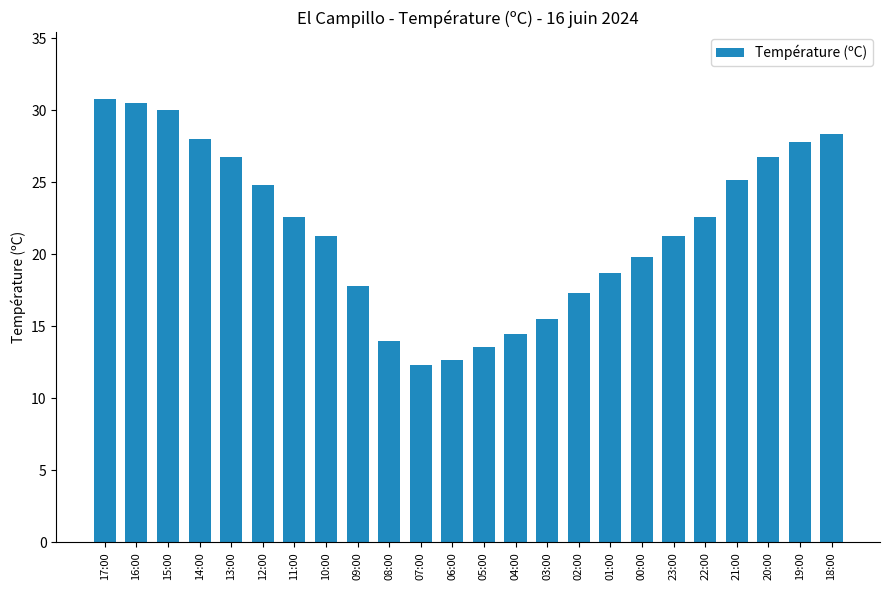

What is the minimum value shown in the chart?

12.3